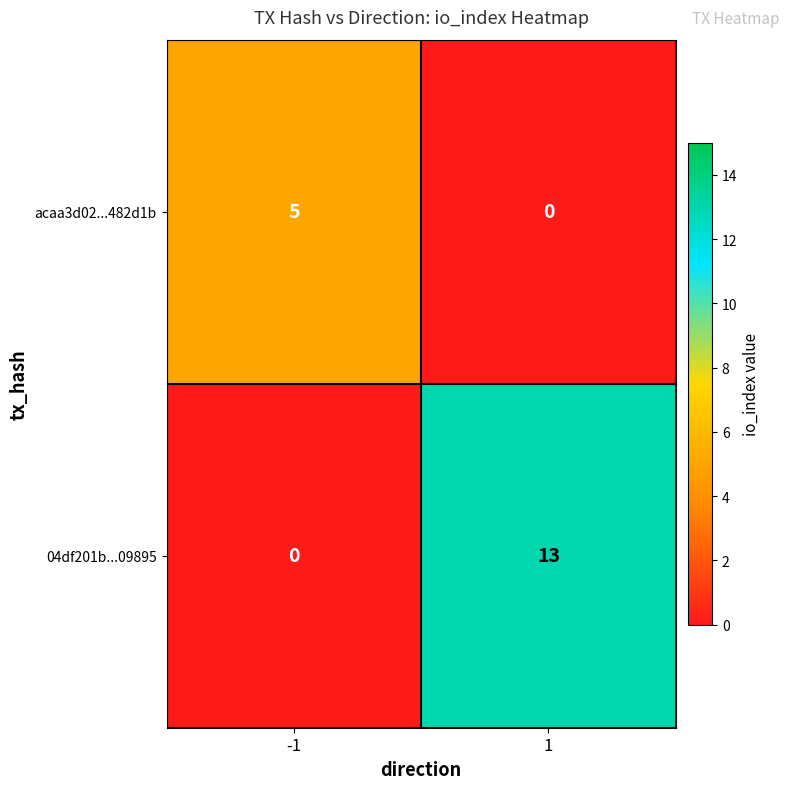

The value of 04df201b...09895 at 1 is 4. True or false?

False